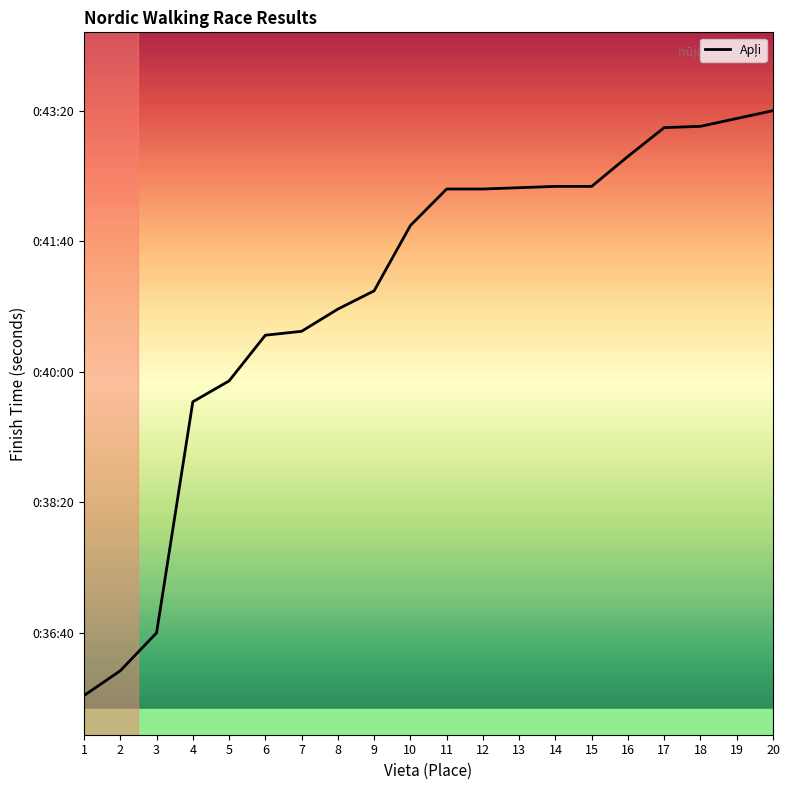

Does the chart display data point markers on the line(s)?

No